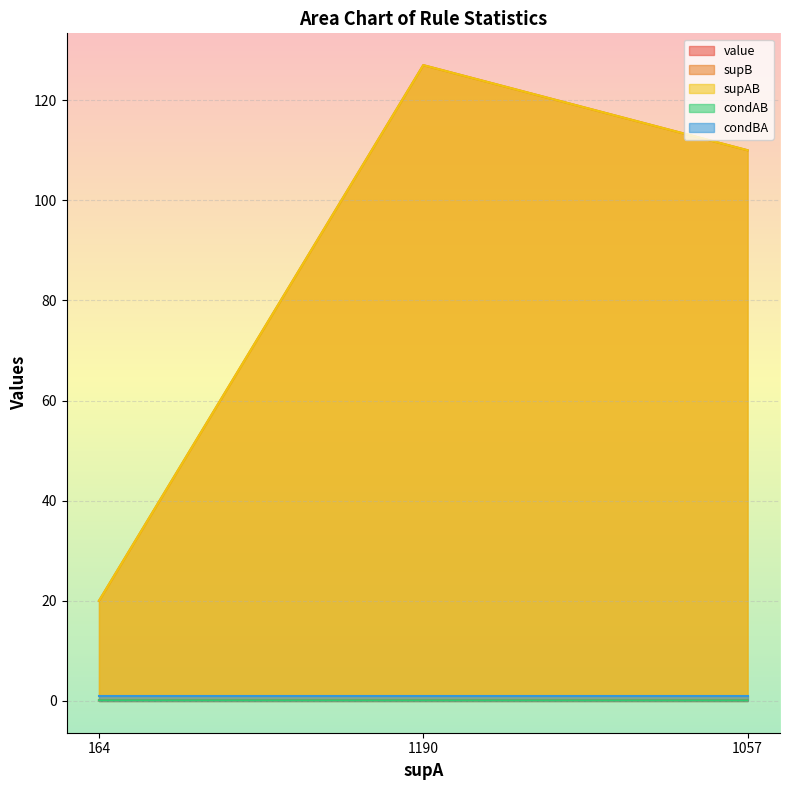

What is the total value across all series at 1057?

220.2